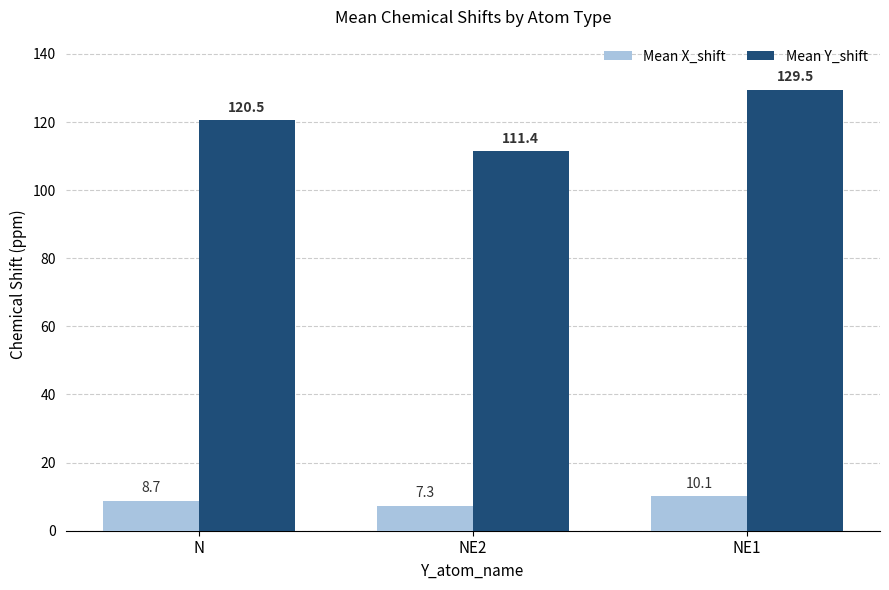

What are all the series names shown in the legend?

Mean X_shift, Mean Y_shift